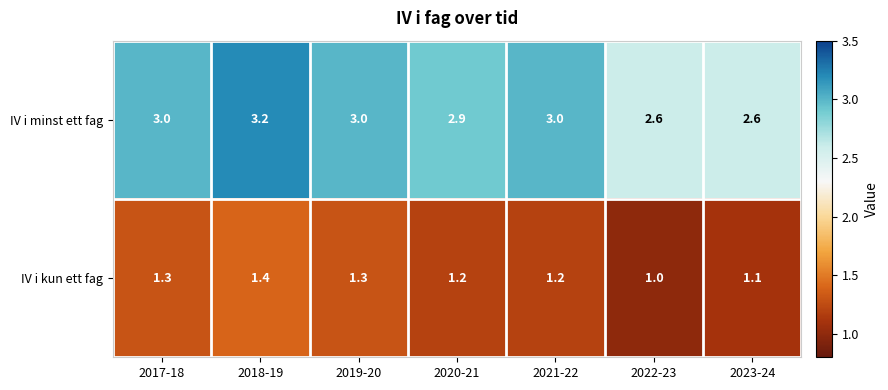

Which series has the largest total across all categories?

IV i minst ett fag